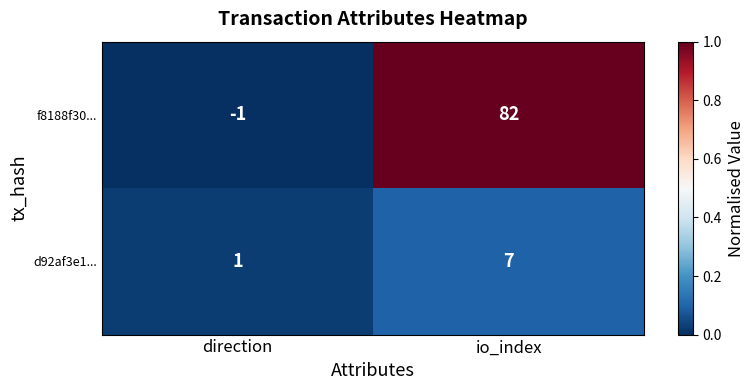

The f8188f30... series shows -1 at direction. True or false?

True